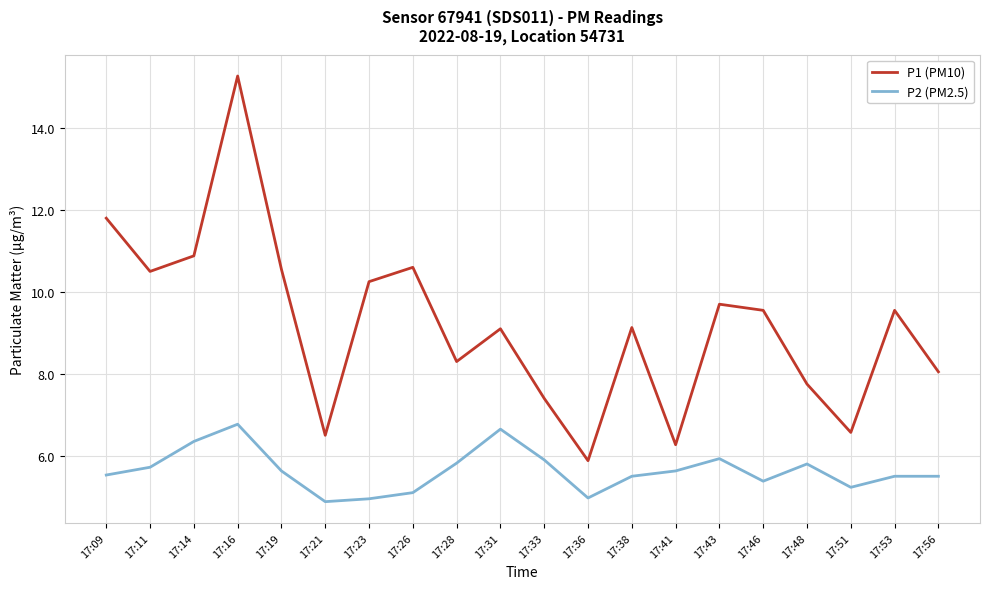

Is the value of P2 (PM2.5) at 17:46 greater than the value of P1 (PM10) at 17:26?

No